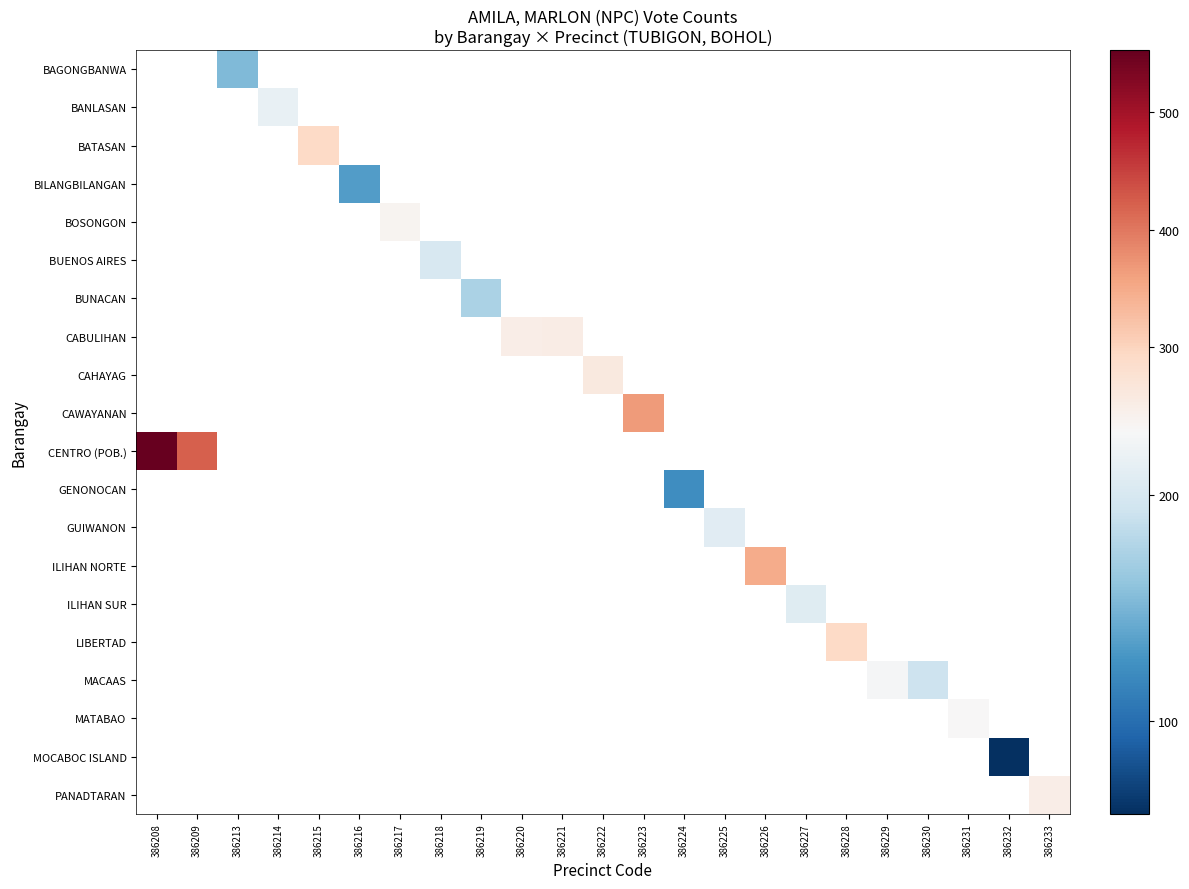

What is the smallest value displayed?

59.0